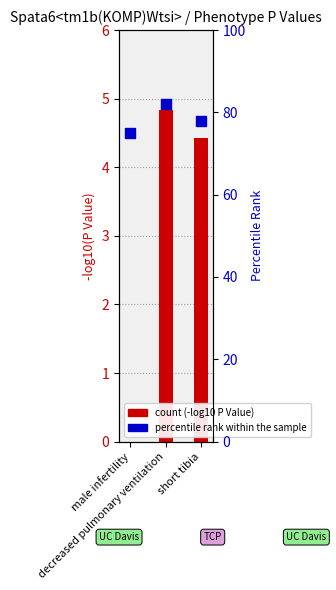

Which series reaches the minimum Y coordinate?

count (-log10 P Value)